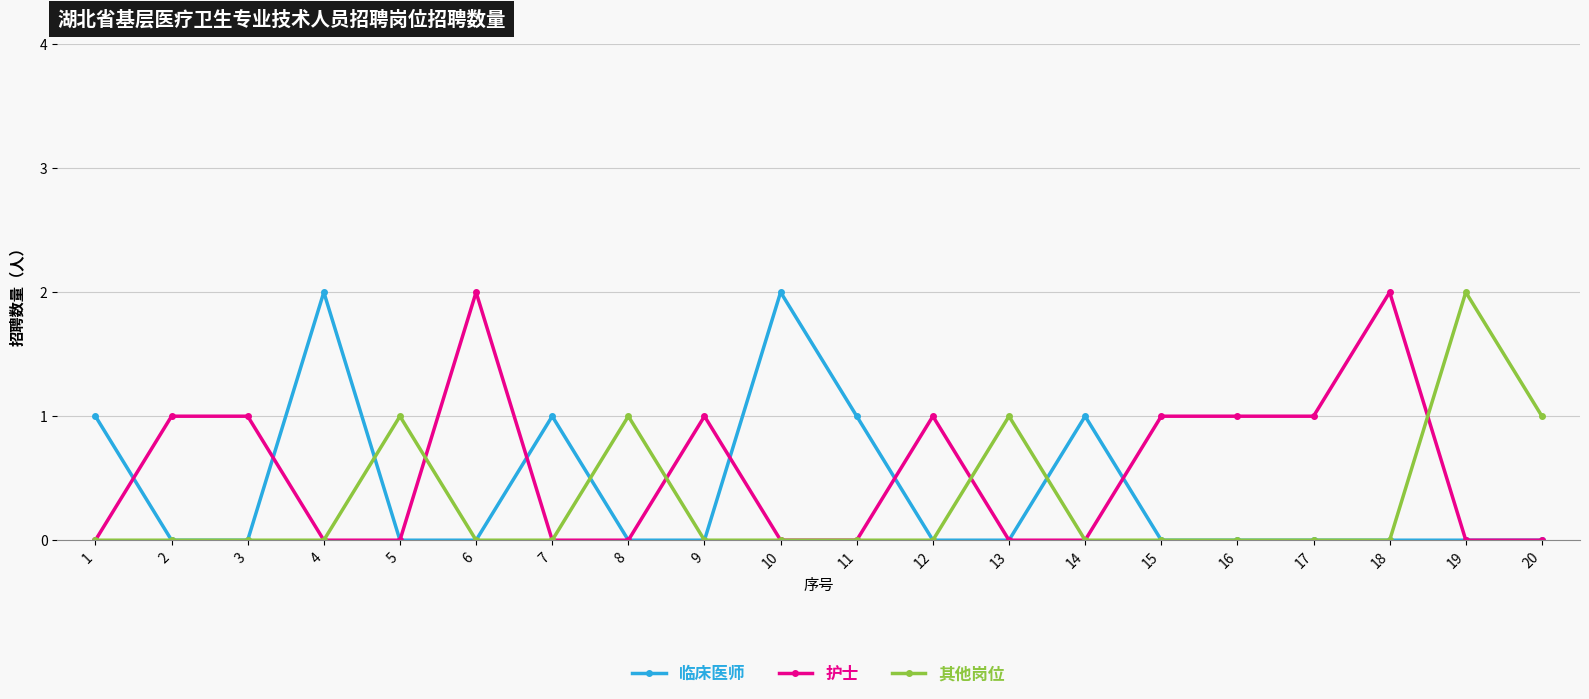

What is the difference between the highest and lowest values at 8?

1